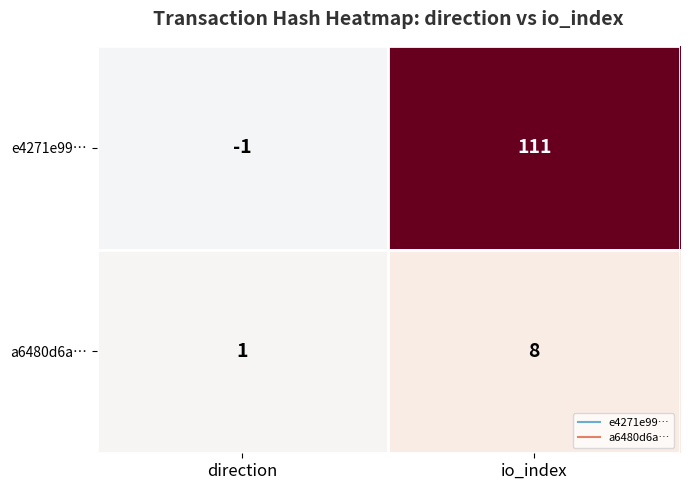

Rank the series at direction from highest to lowest value.

a6480d6a…, e4271e99…